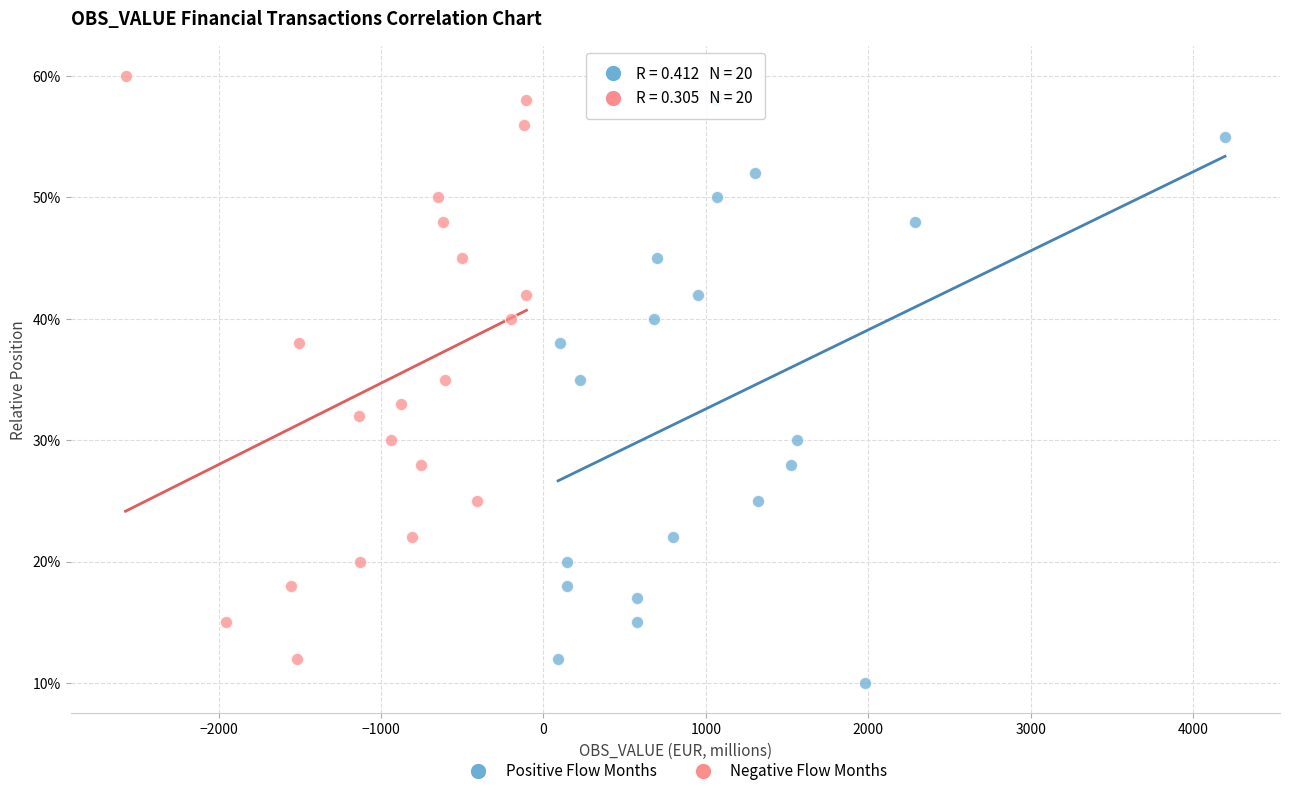

What are all the series names shown in the legend?

Positive Flow Months, Negative Flow Months